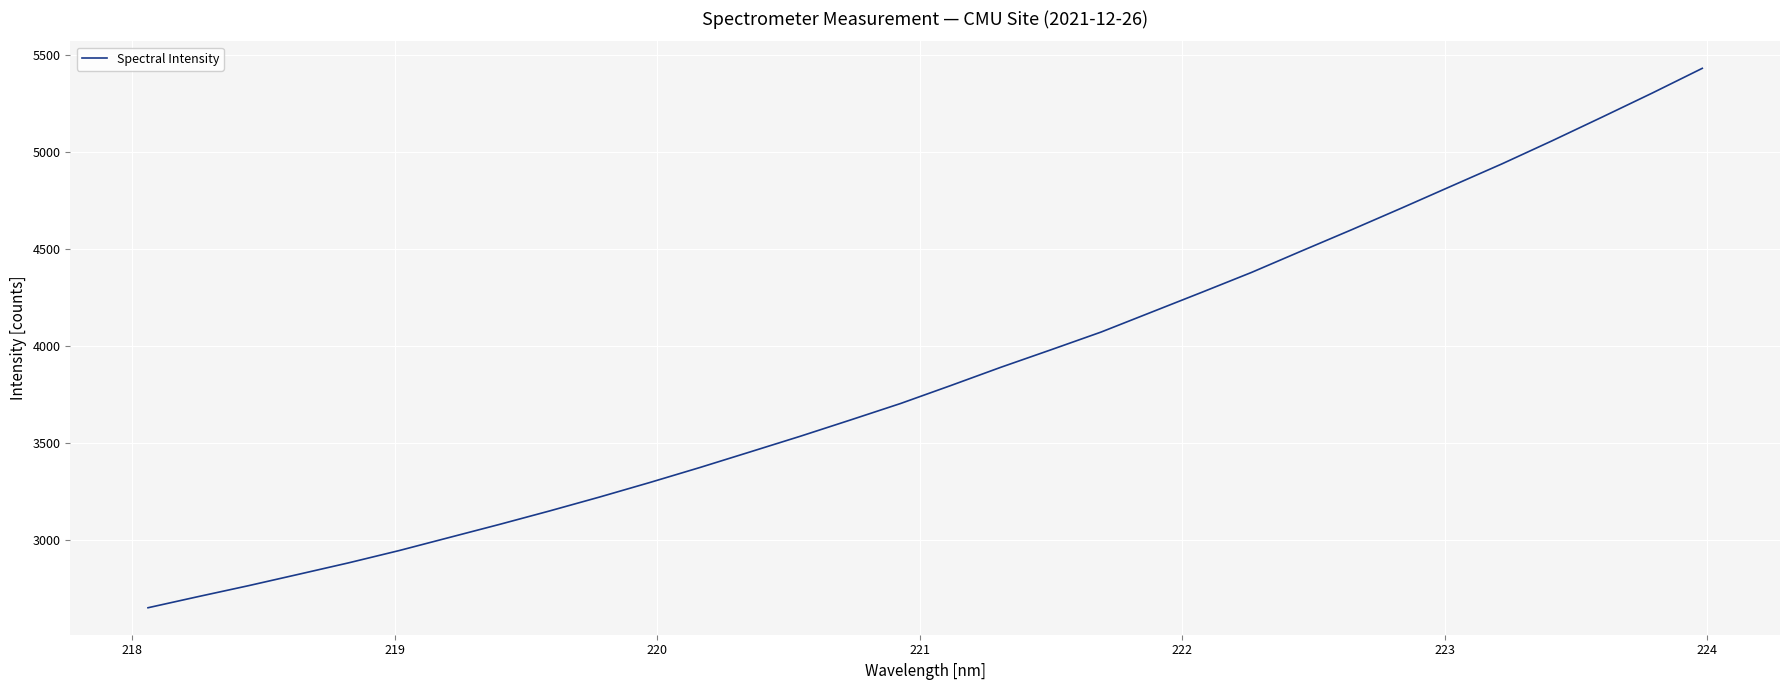

How many values exceed 3795?

16